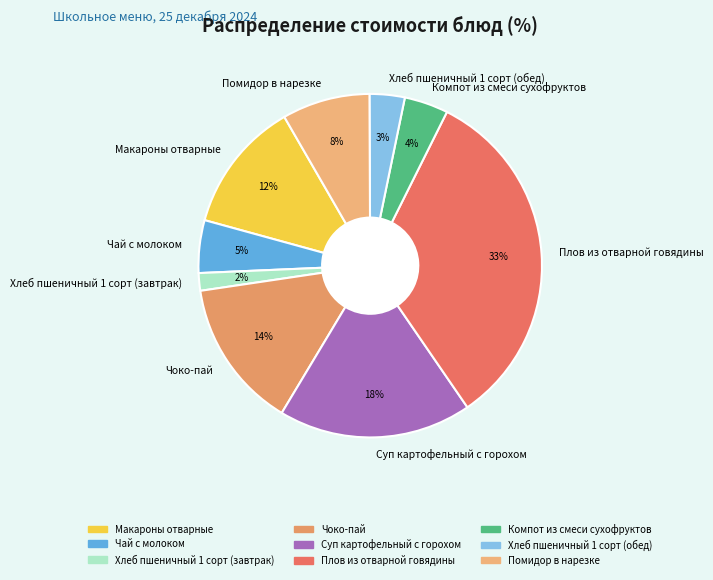

Rank the categories by value from highest to lowest.

Плов из отварной говядины, Суп картофельный с горохом, Чоко-пай, Макароны отварные, Помидор в нарезке, Чай с молоком, Компот из смеси сухофруктов, Хлеб пшеничный 1 сорт (обед), Хлеб пшеничный 1 сорт (завтрак)